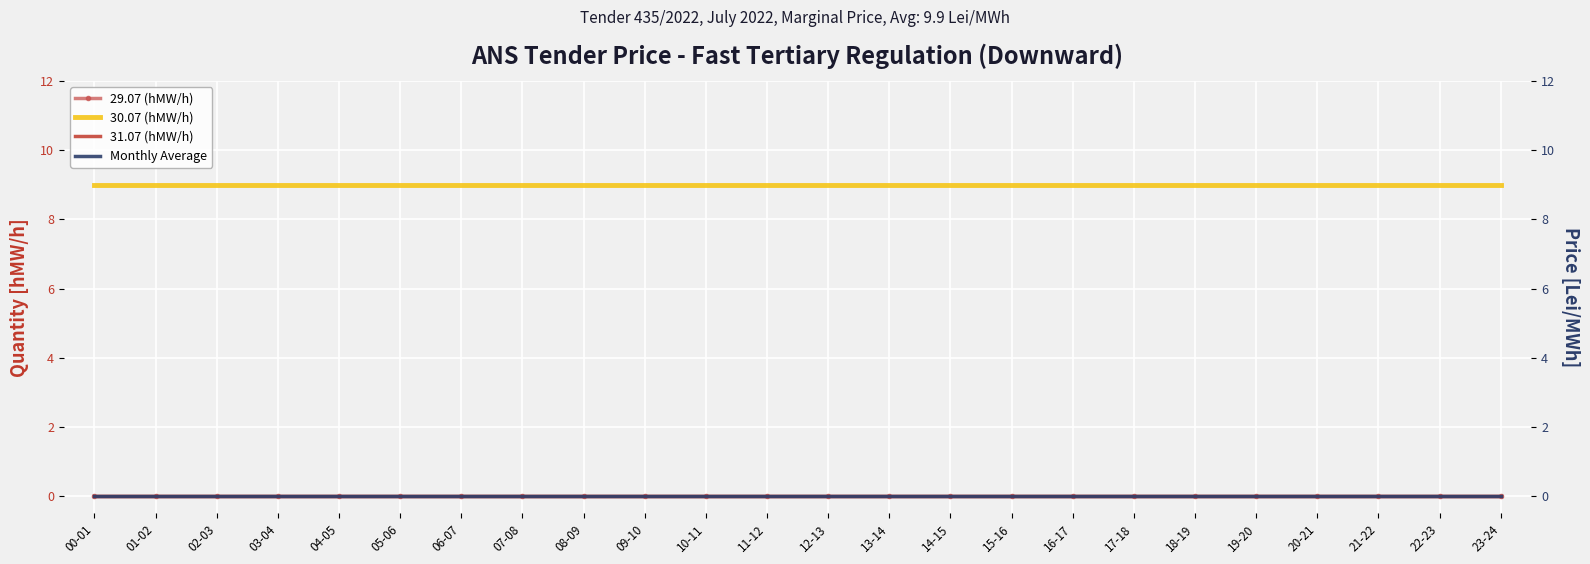

What position from the right is 10-11?

14